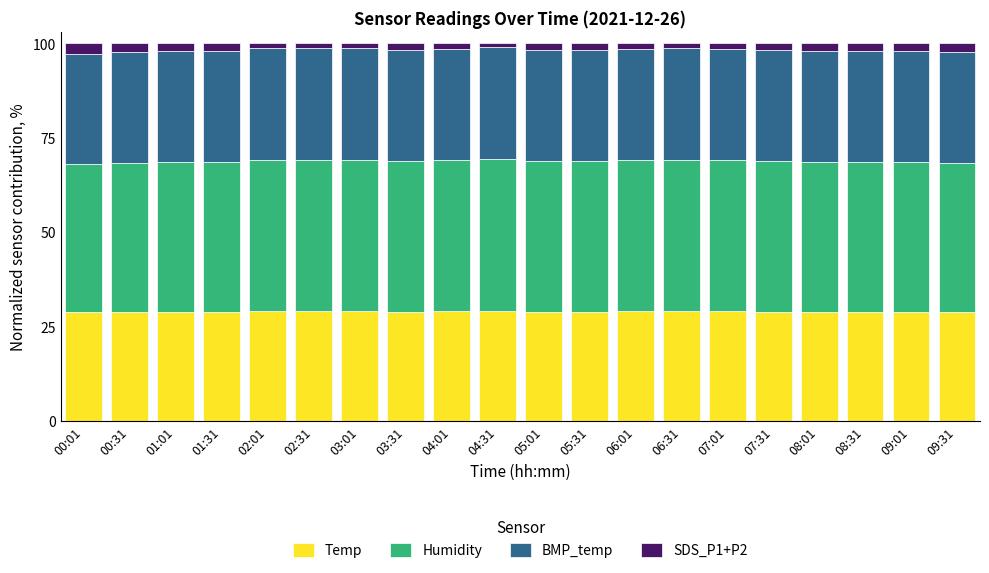

The Temp series shows 46.4 at 09:31. True or false?

False